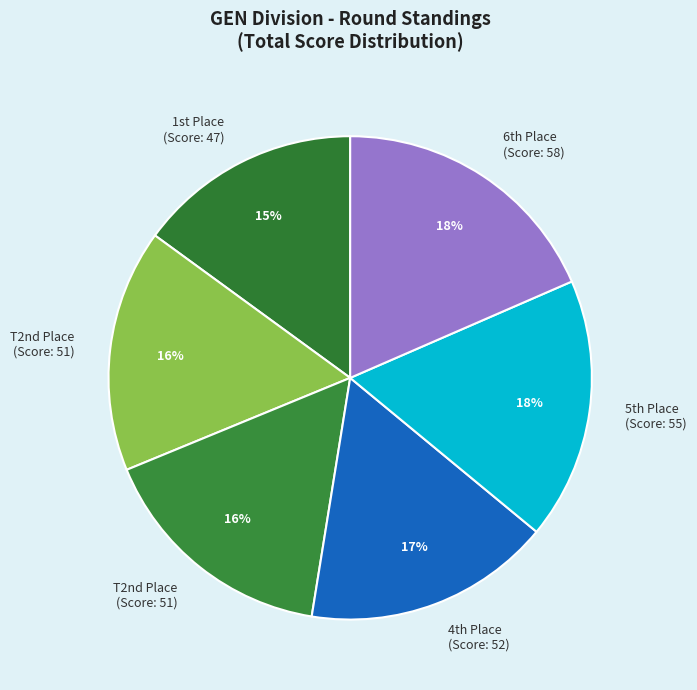

How many segments does this pie chart have?

6